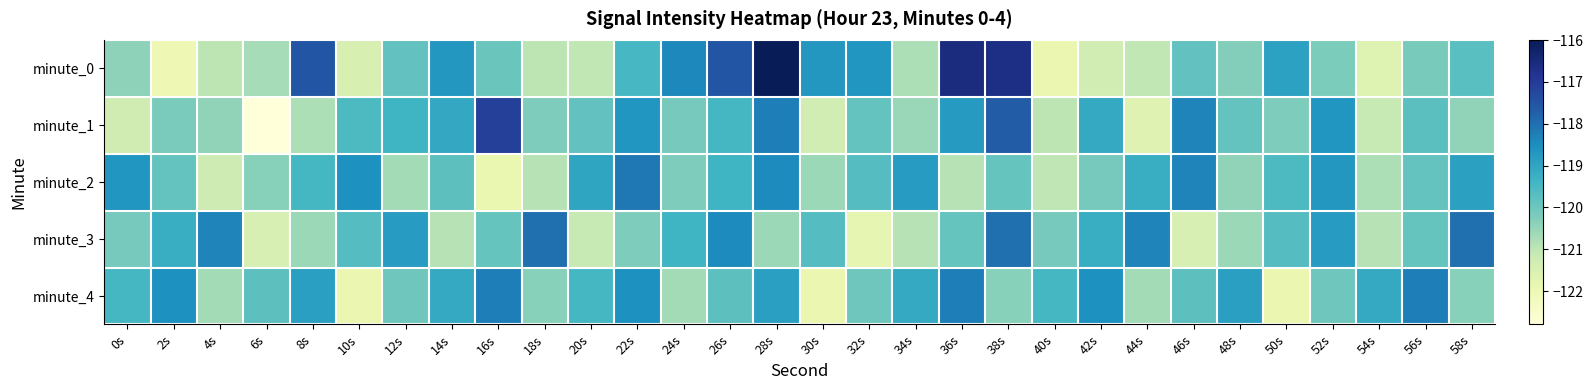

Which has a higher value, 14s or 12s?

14s